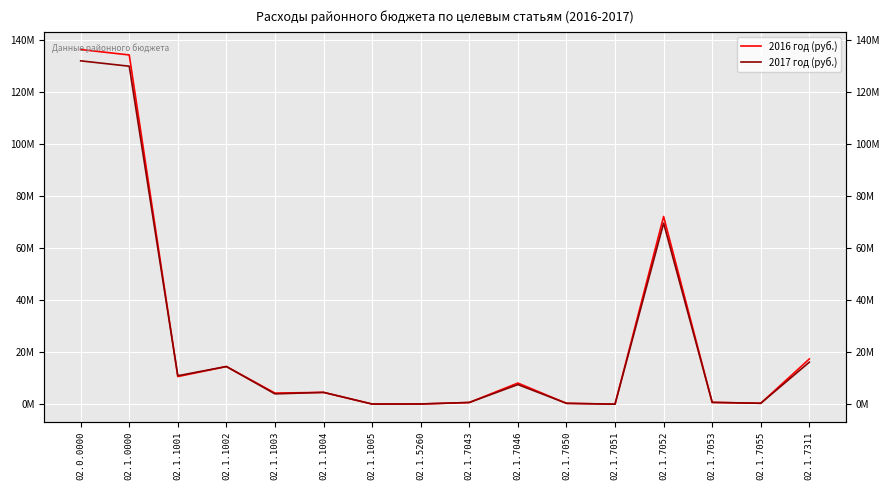

What are all the series names shown in the legend?

2016 год (руб.), 2017 год (руб.)